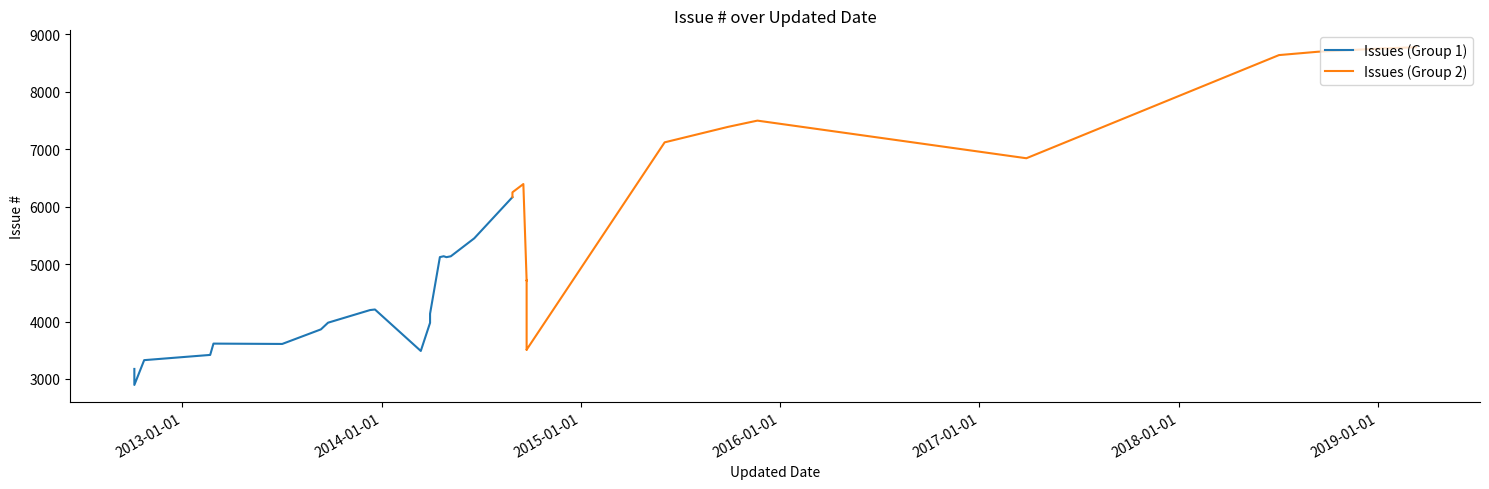

How many lines are shown in the chart?

2